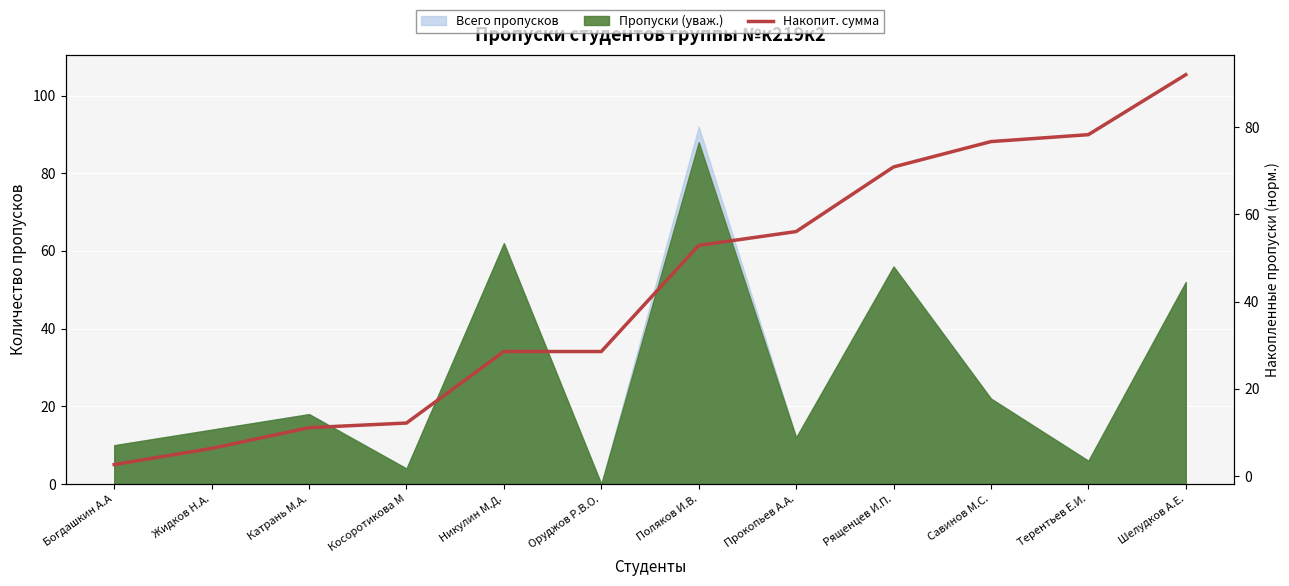

List the labels in order of value, largest first.

Шелудков А.Е., Терентьев Е.И., Савинов М.С., Рященцев И.П., Прокопьев А.А., Поляков И.В., Никулин М.Д., Оруджов Р.В.О., Косоротикова М, Катрань М.А., Жидков Н.А., Богдашкин А.А